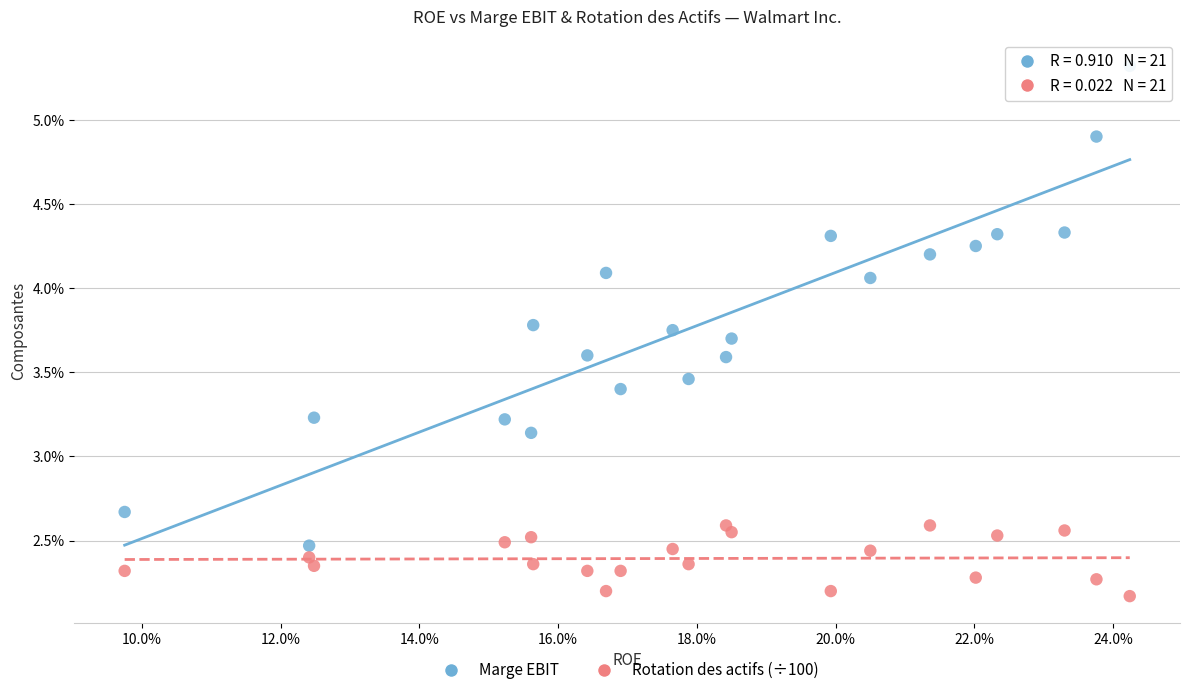

What are all the series names shown in the legend?

Marge EBIT, Rotation des actifs (÷100)